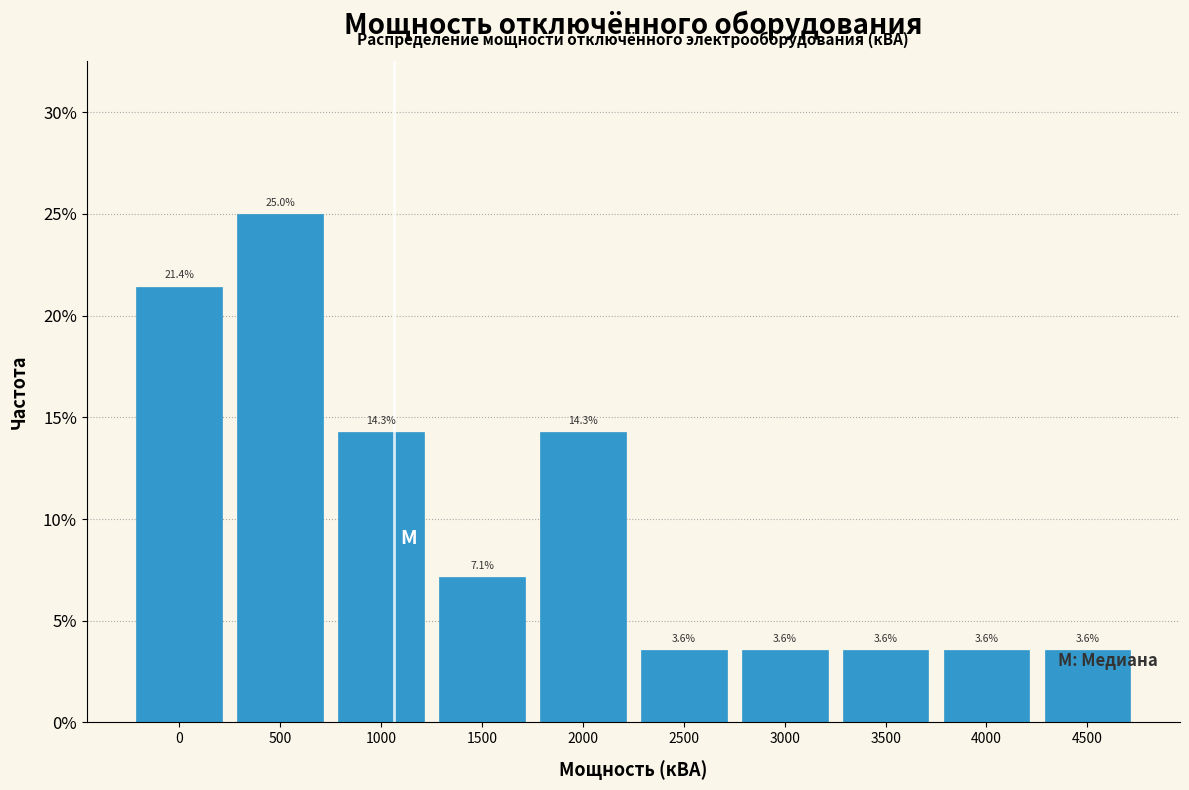

Reading right to left, what are all the values shown in this chart?

4500=3.6	4000=3.6	3500=3.6	3000=3.6	2500=3.6	2000=14.3	1500=7.1	1000=14.3	500=25.0	0=21.4